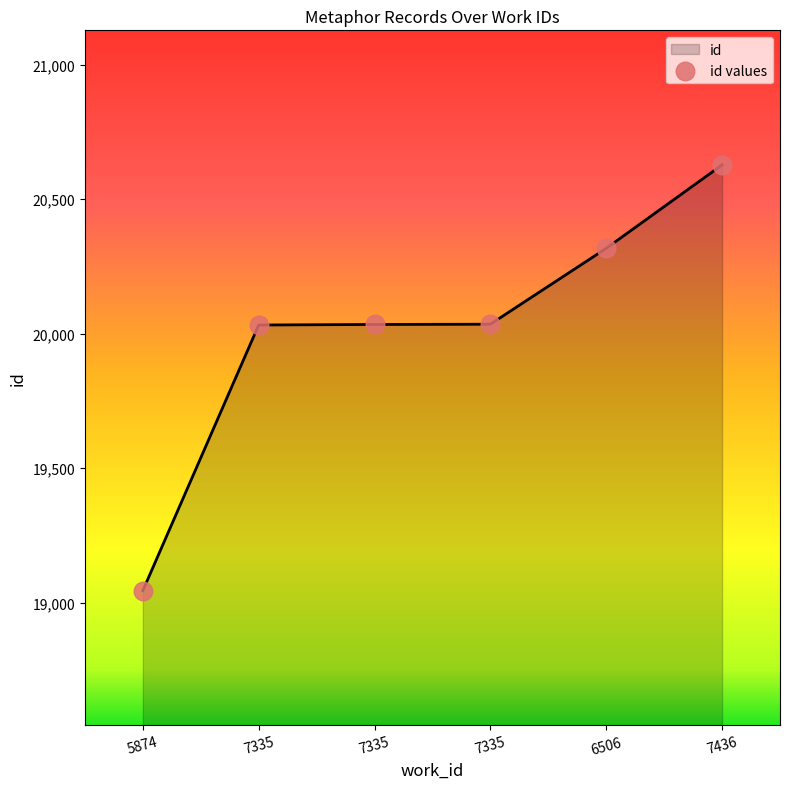

How many categories are shown in the chart?

6